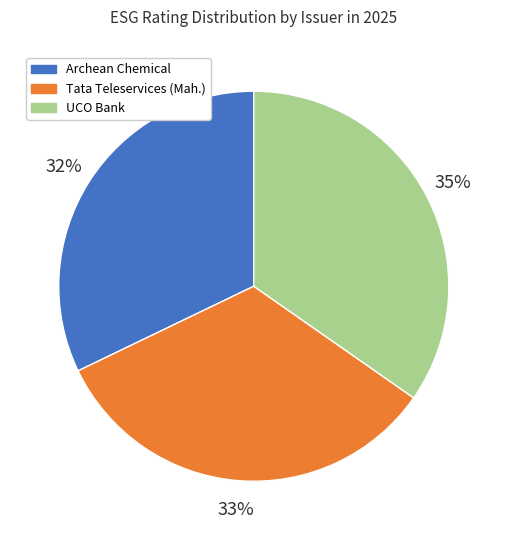

Is there a majority slice in this chart?

No